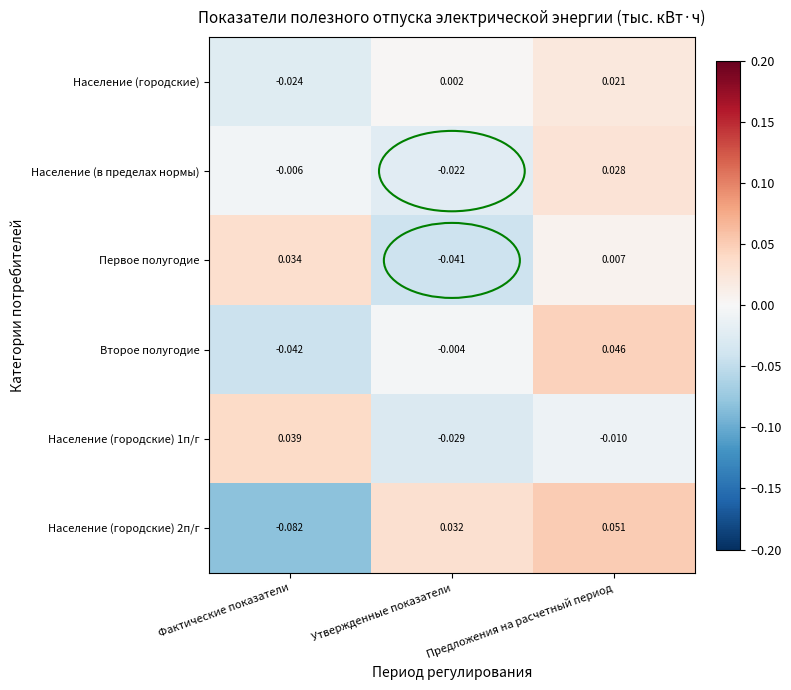

At which label does Население (в пределах нормы) reach its peak?

Предложения на расчетный период